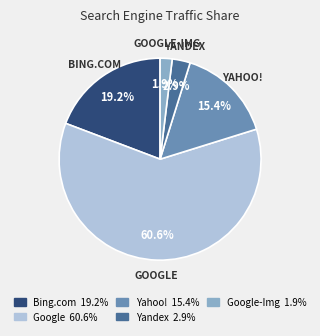

Which slice is the smallest?

Google-Img 1.9%